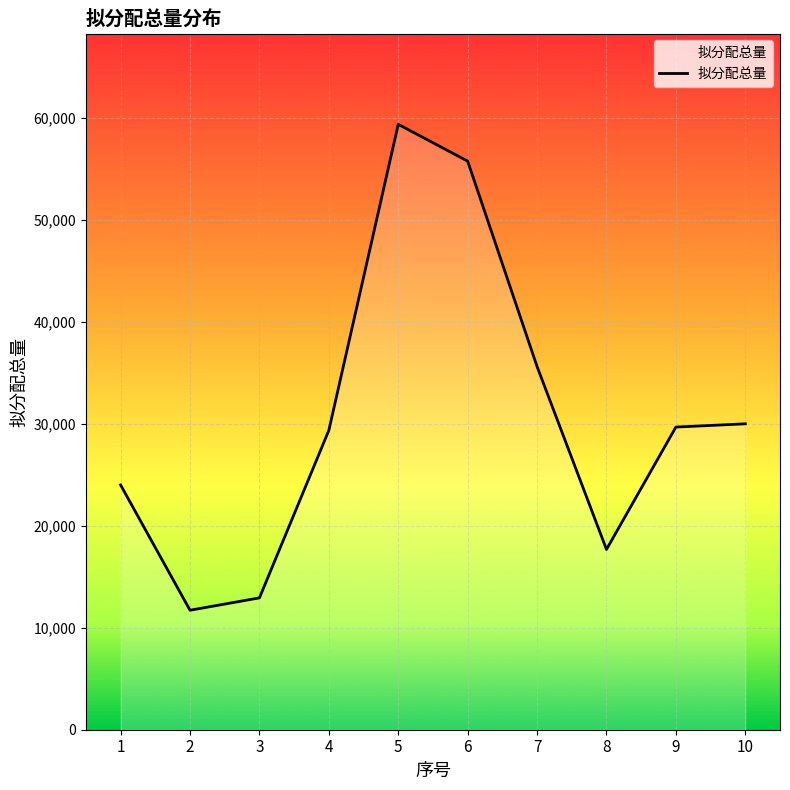

Where does the data first go above 29680?

5